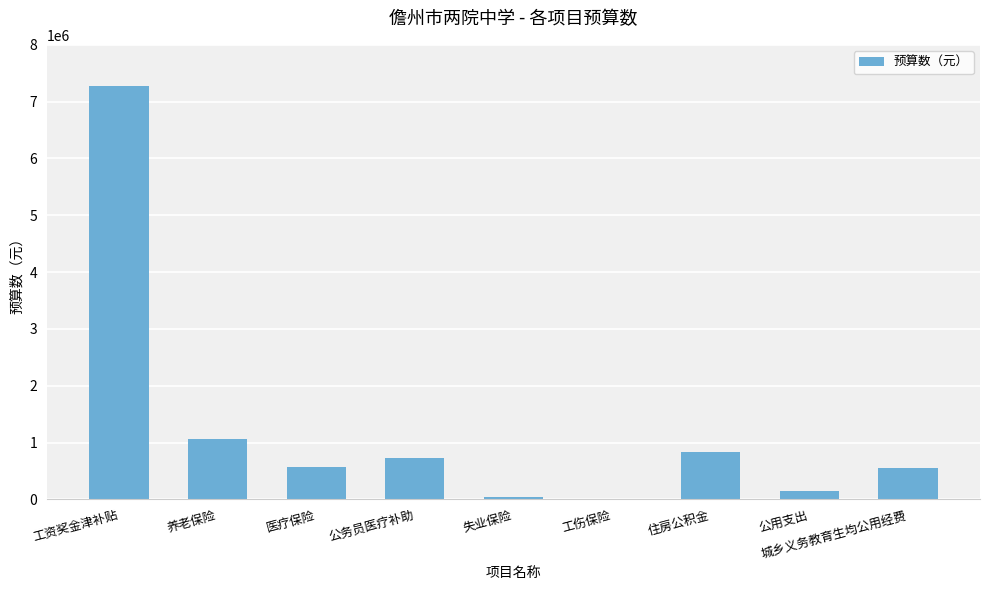

What is the greatest value displayed?

7273824.0